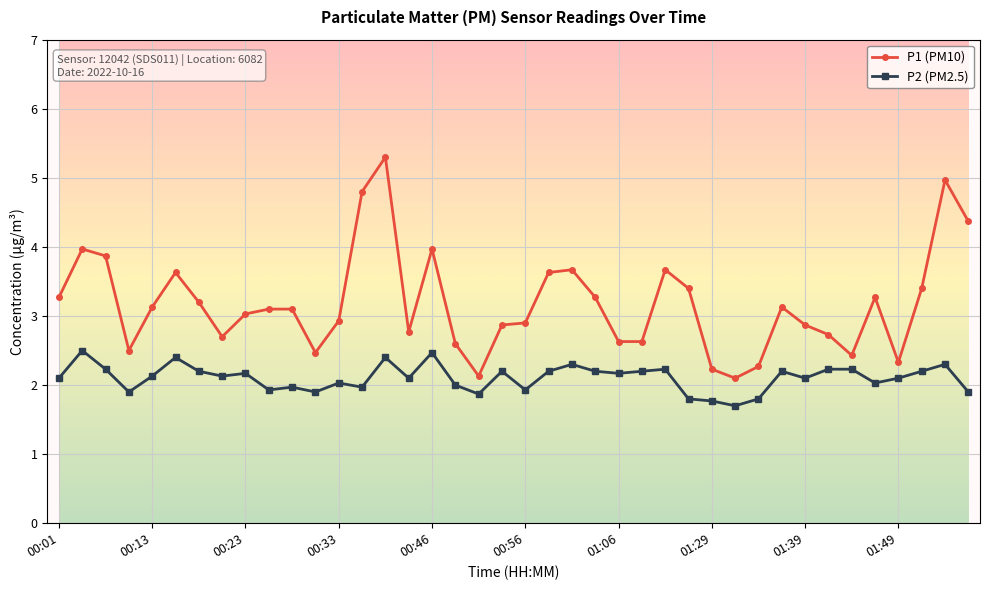

Which series has the widest spread of values?

P1 (PM10)